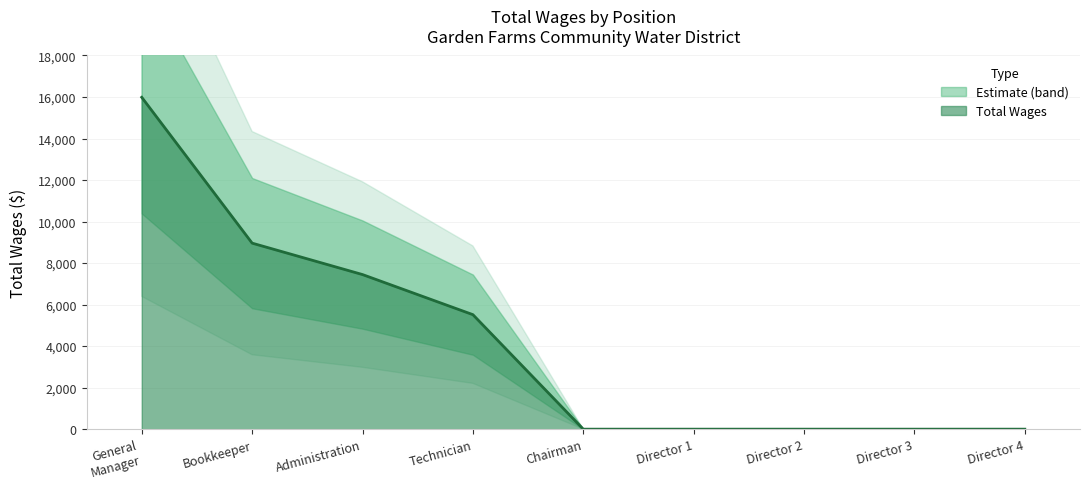

The value of Total Wages at Director 2 is -5445. True or false?

False